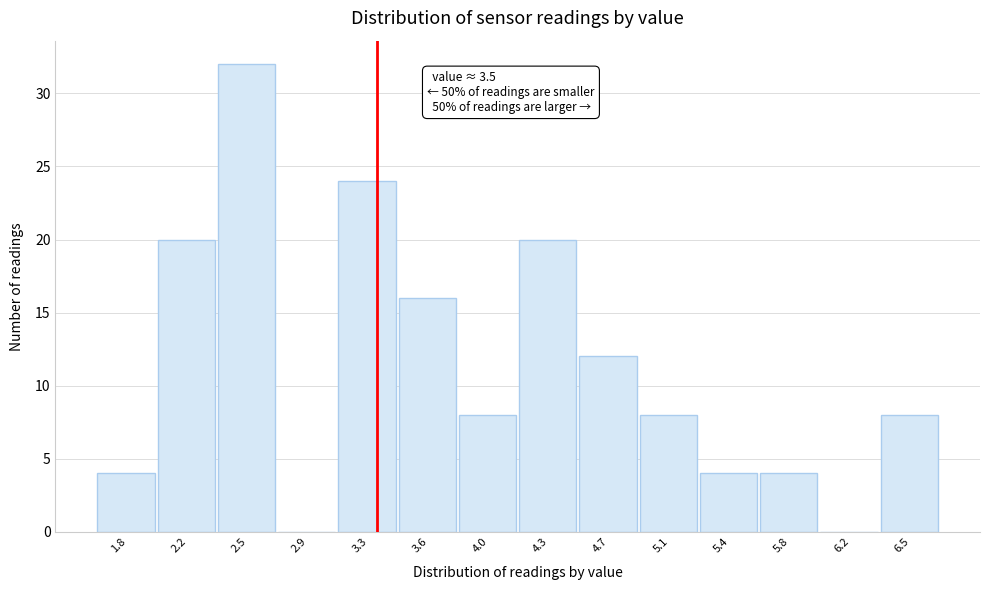

Reading left to right, list all the values displayed in this chart.

1.8=4	2.2=20	2.5=32	2.9=0	3.3=24	3.6=16	4.0=8	4.3=20	4.7=12	5.1=8	5.4=4	5.8=4	6.2=0	6.5=8